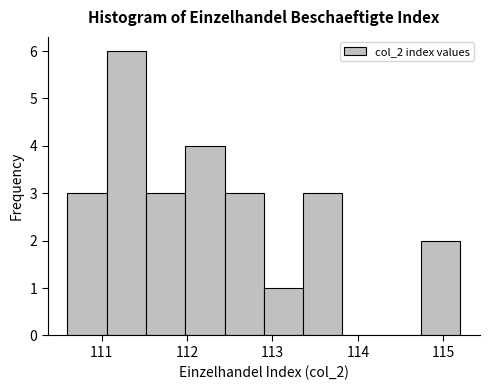

What is the height of the bar covering 112.90 to 113.36 on the x-axis? Neither the bar edges nor the heights are printed on the chart, so give them approximately, as read against the axes.

1